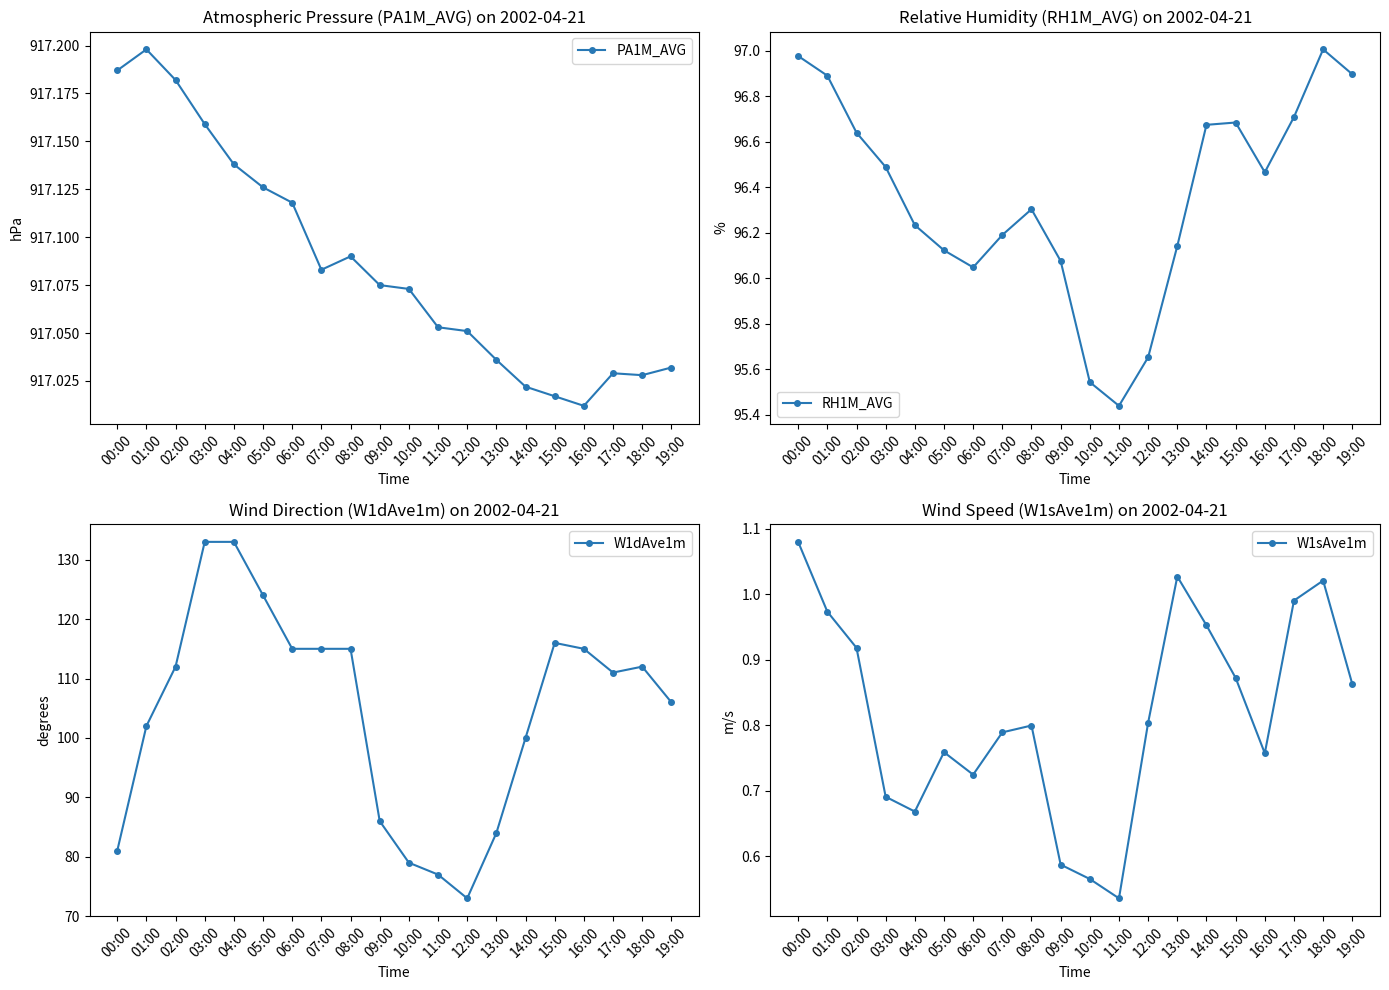

What is the approximate value of W1dAve1m at 10:00?

79